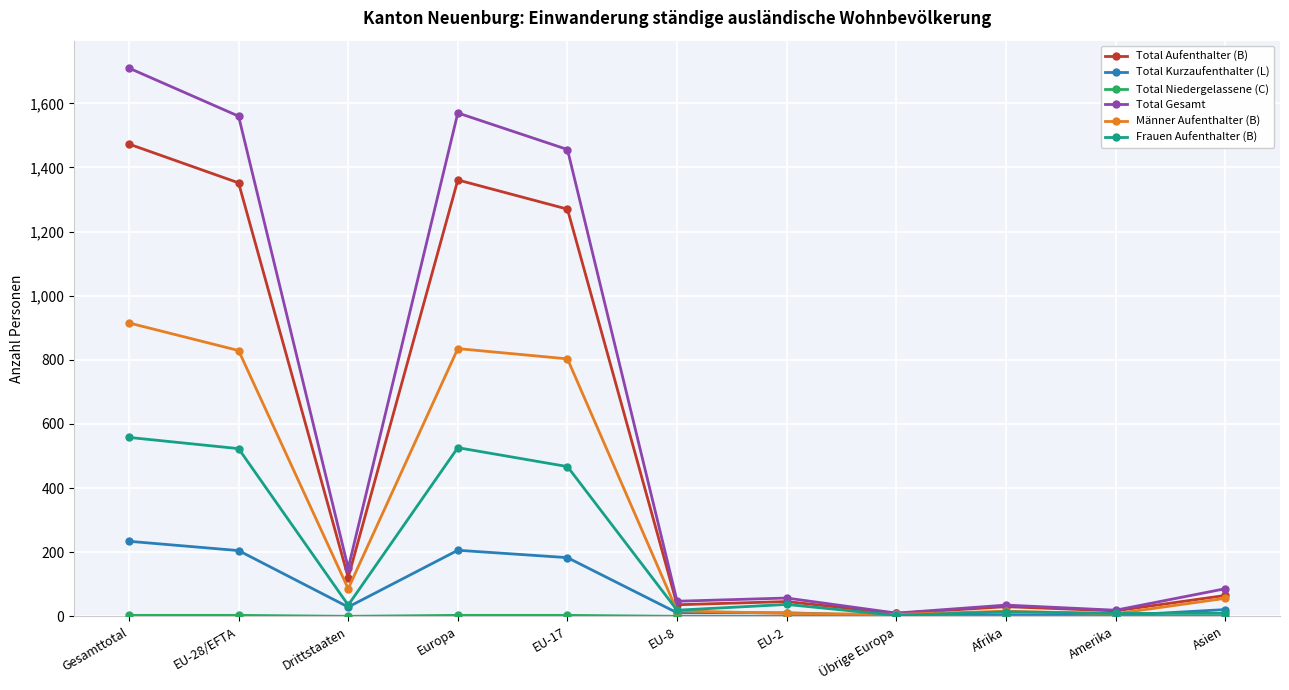

Which series has the largest total across all categories?

Total Gesamt